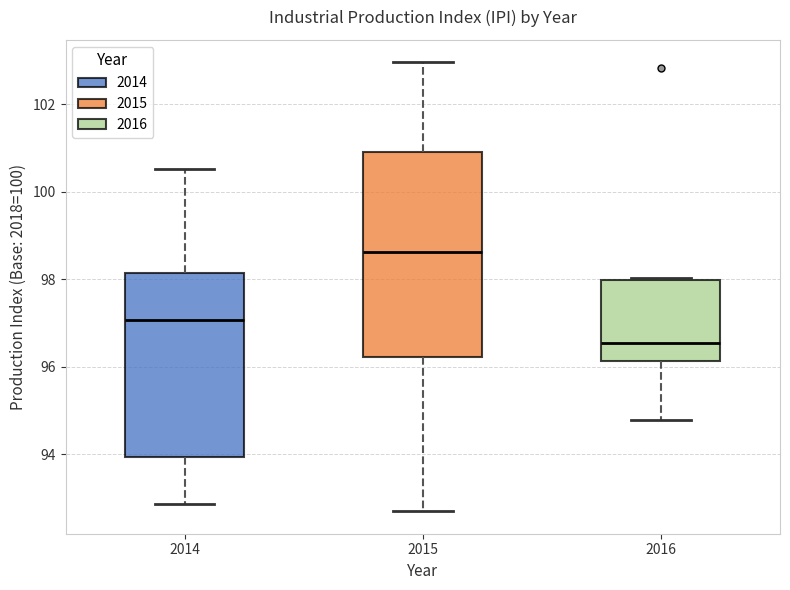

Where is the upper edge of the box at x = 2015 on the y-axis? The values are not printed on the chart, so give them approximately, as read against the axis.

101.0